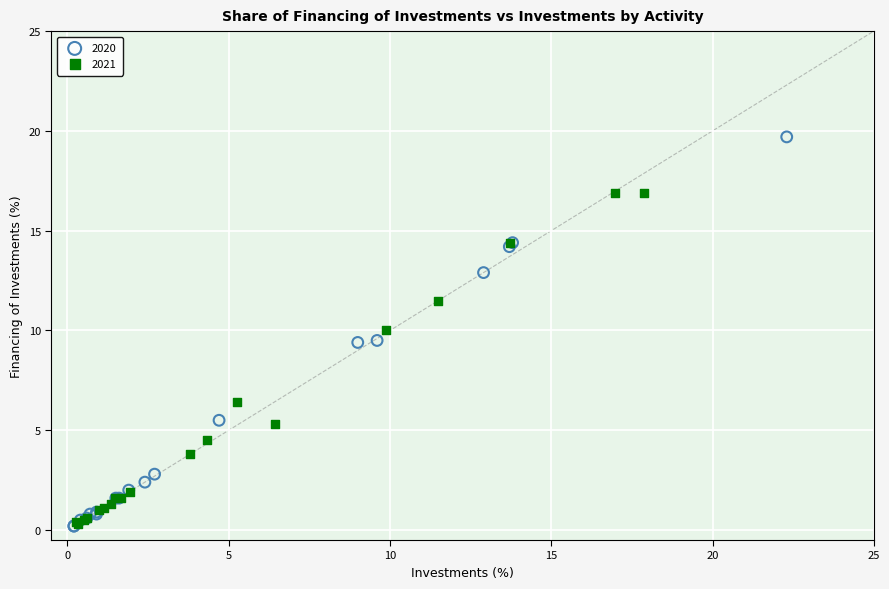

What are all the series names shown in the legend?

2020, 2021